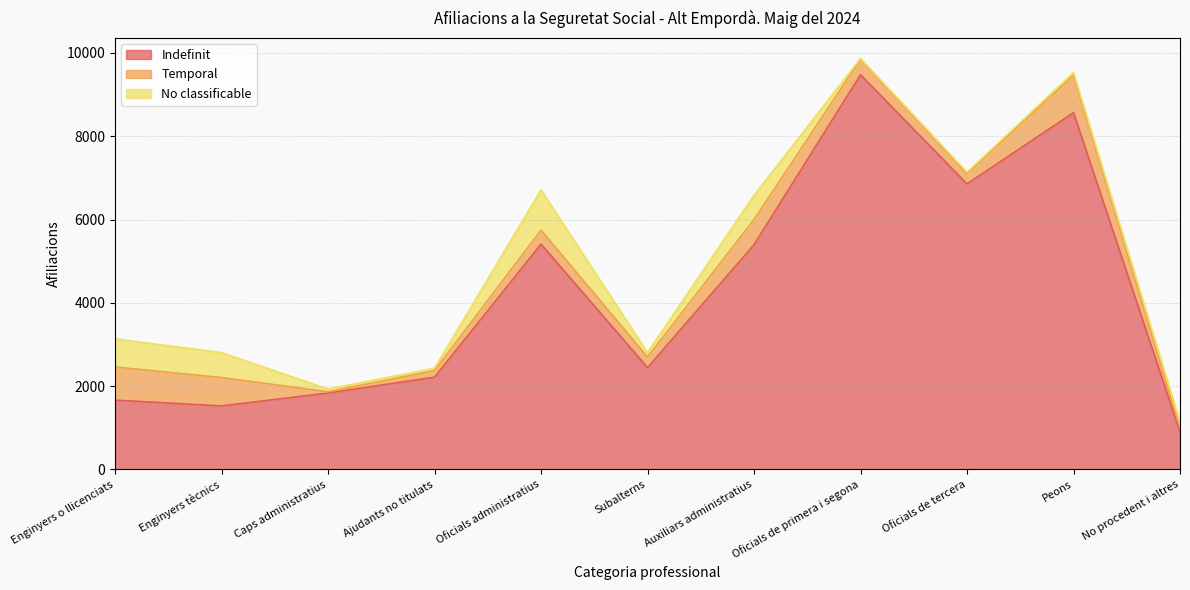

What is the total value across all series at Oficials administratius?

6710